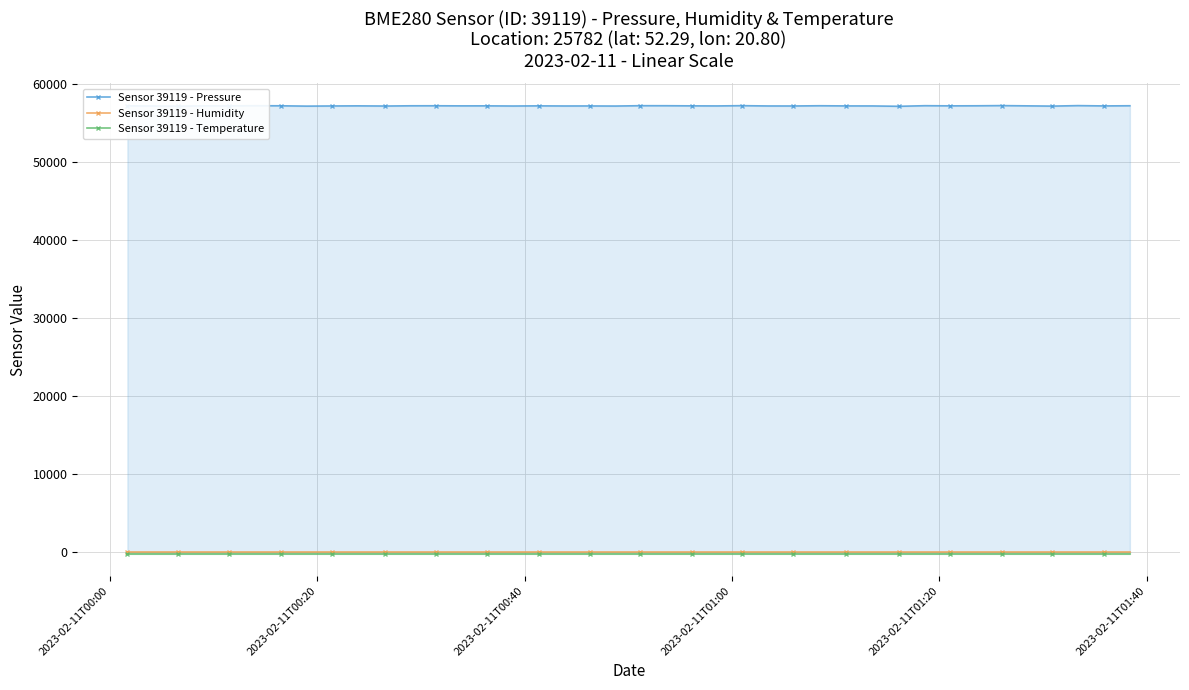

True or false: Sensor 39119 - Pressure has more than 0 points higher than both neighbors.

True